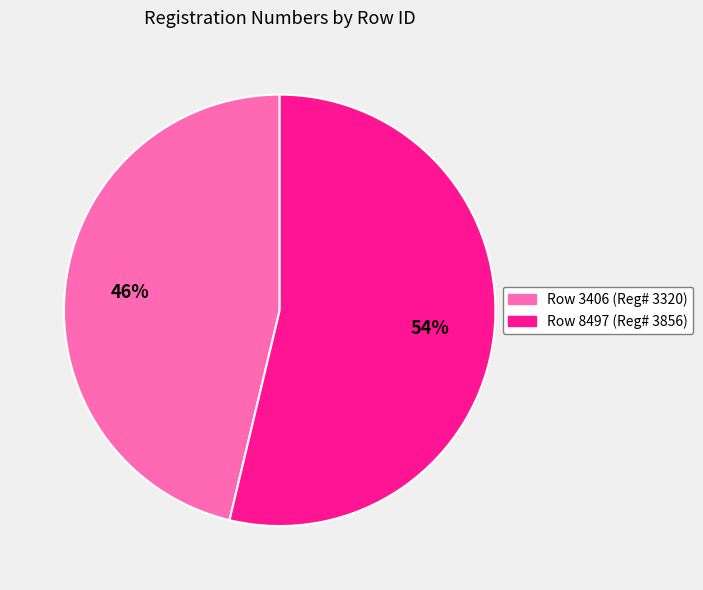

Does any single category account for the majority?

Yes